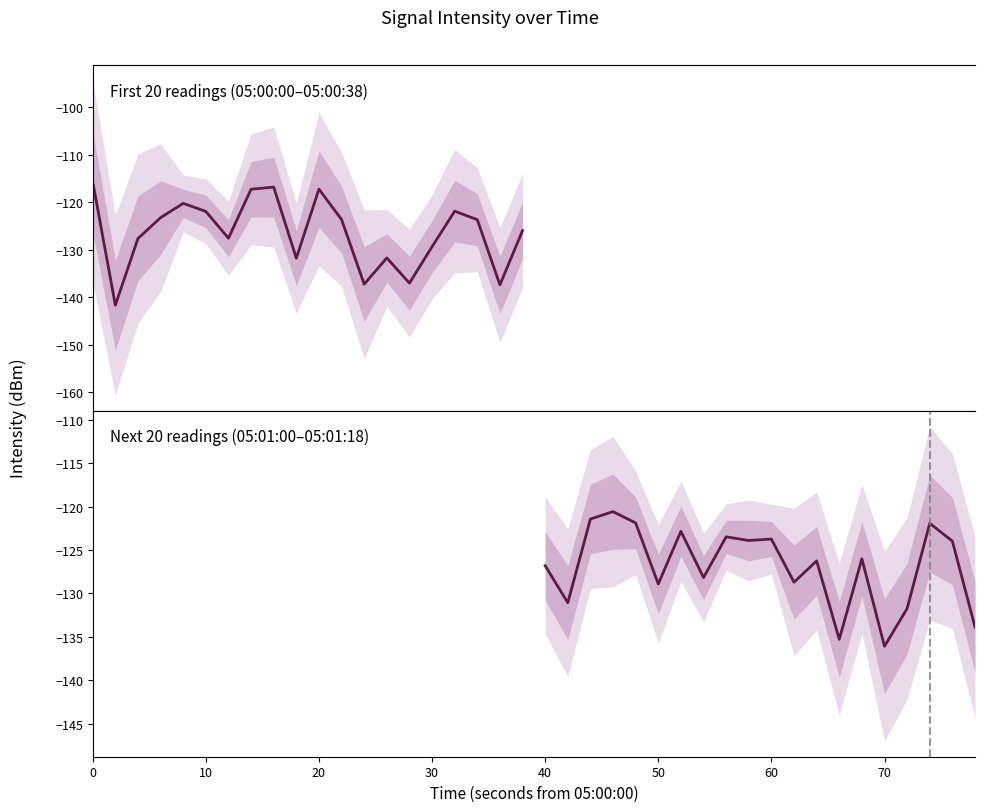

What are all the series names shown in the legend?

First 20 readings (05:00:00–05:00:38), Next 20 readings (05:01:00–05:01:18)